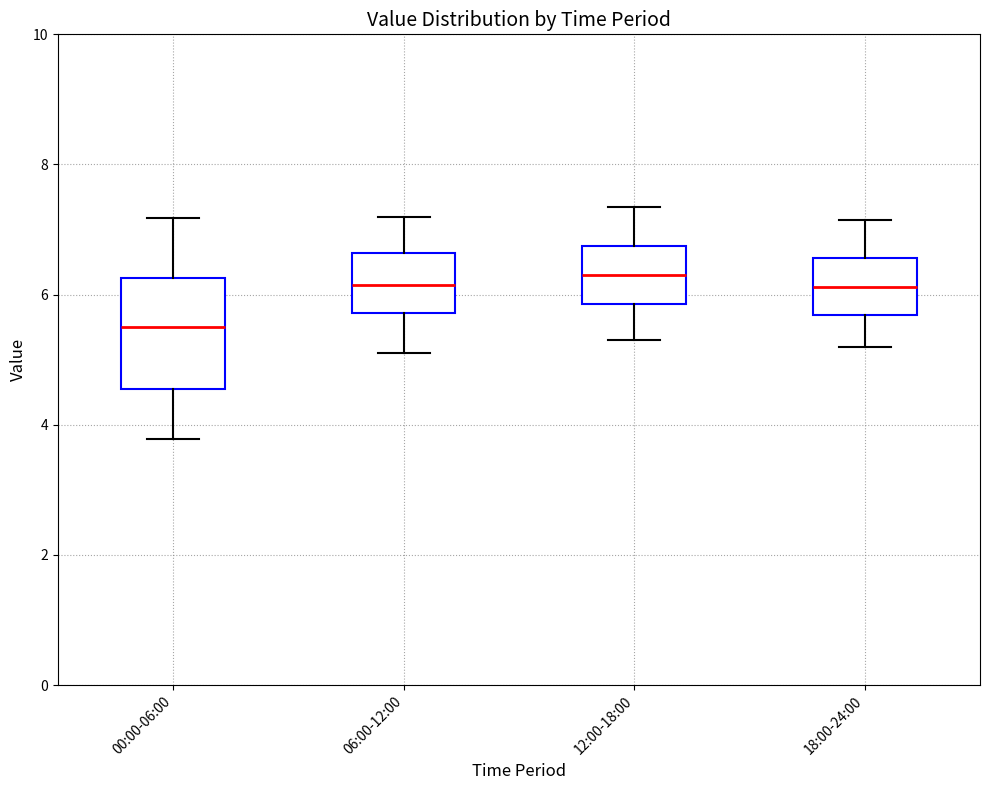

Where is the upper edge of the box for 18:00-24:00 on the y-axis? The values are not printed on the chart, so give them approximately, as read against the axis.

6.6